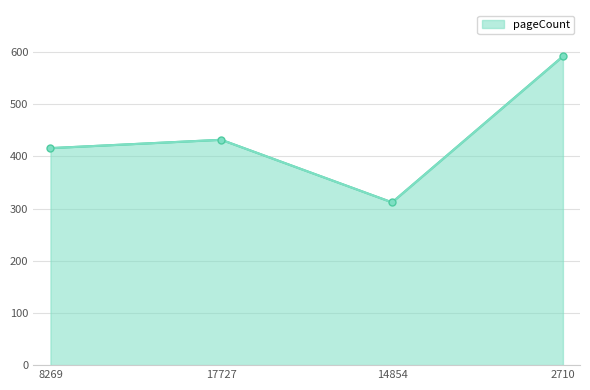

At which label is the value closest to 452?

17727